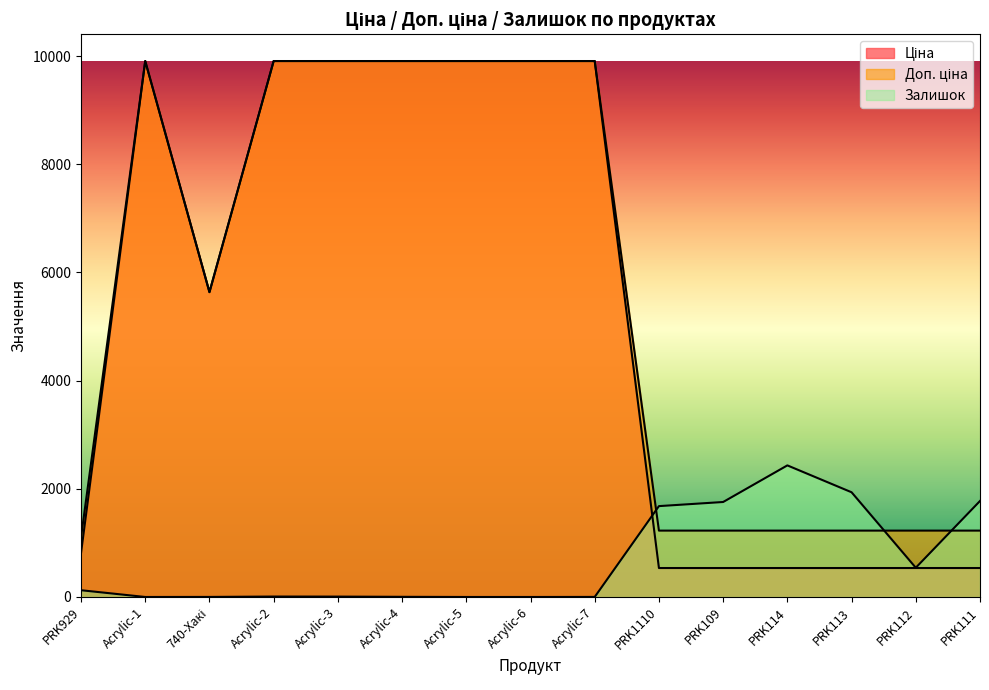

Reading left to right, extract all data points from this chart.

Ціна: PRK929=813.0	Acrylic-1=9908.5	740-Хакі=5636.0	Acrylic-2=9908.5	Acrylic-3=9908.5	Acrylic-4=9908.5	Acrylic-5=9908.5	Acrylic-6=9908.5	Acrylic-7=9908.5	PRK1110=535.4	PRK109=535.4	PRK114=535.4	PRK113=535.4	PRK112=535.4	PRK111=535.4
Доп. ціна: PRK929=1101.8	Acrylic-1=9908.5	740-Хакі=5636.0	Acrylic-2=9908.5	Acrylic-3=9908.5	Acrylic-4=9908.5	Acrylic-5=9908.5	Acrylic-6=9908.5	Acrylic-7=9908.5	PRK1110=1227.2	PRK109=1227.2	PRK114=1227.2	PRK113=1227.2	PRK112=1227.2	PRK111=1227.2
Залишок: PRK929=125.0	Acrylic-1=0.0	740-Хакі=1.0	Acrylic-2=8.0	Acrylic-3=7.0	Acrylic-4=3.0	Acrylic-5=0.0	Acrylic-6=0.0	Acrylic-7=1.0	PRK1110=1680.0	PRK109=1756.0	PRK114=2433.0	PRK113=1936.0	PRK112=541.0	PRK111=1775.0